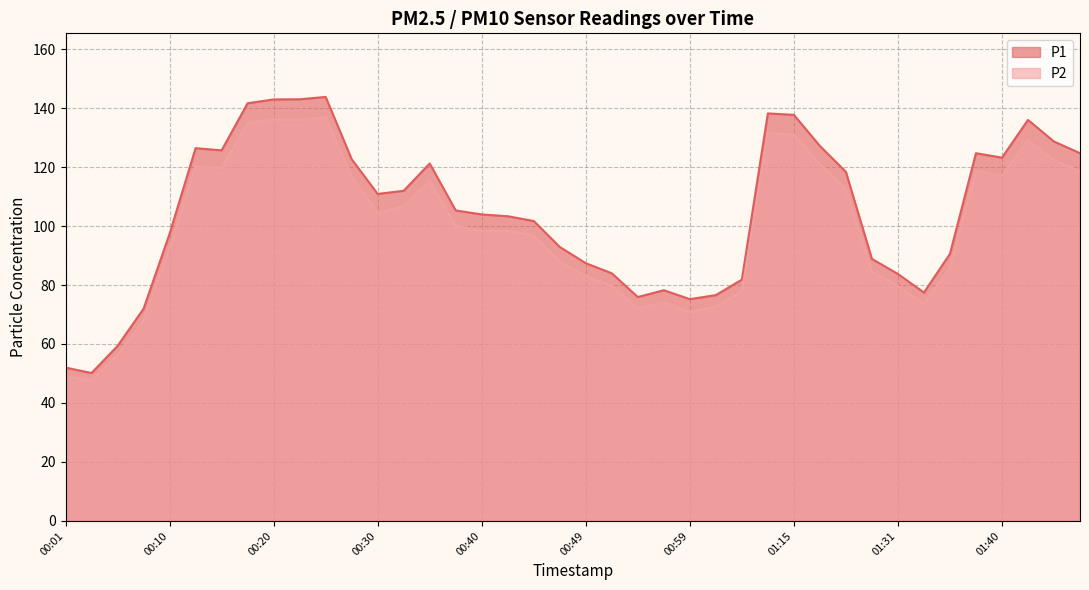

Which series has the largest range (max minus min)?

P1